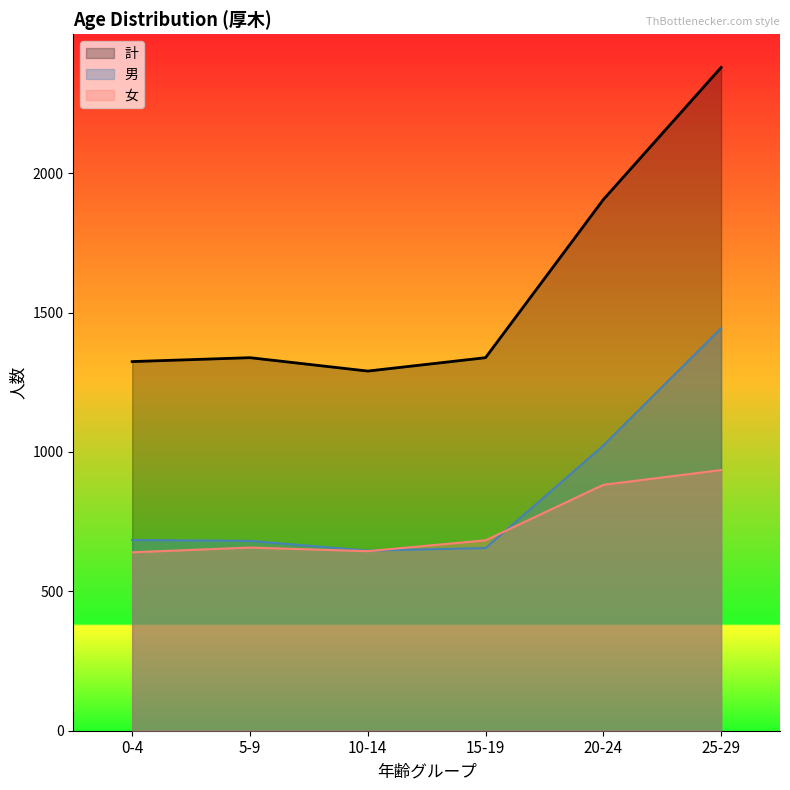

How many lines are shown in the chart?

3